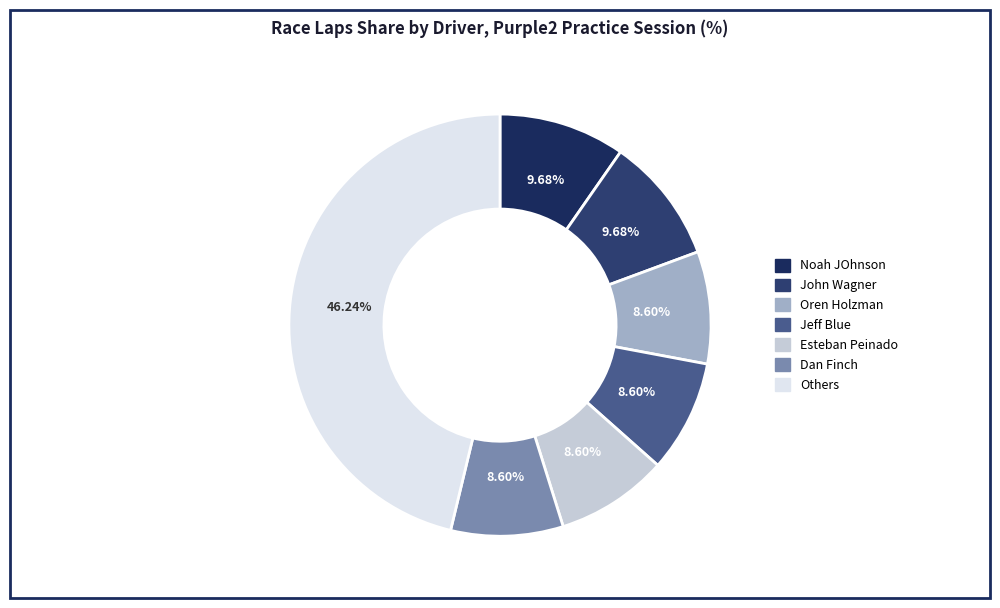

Count the number of slices in the pie.

7